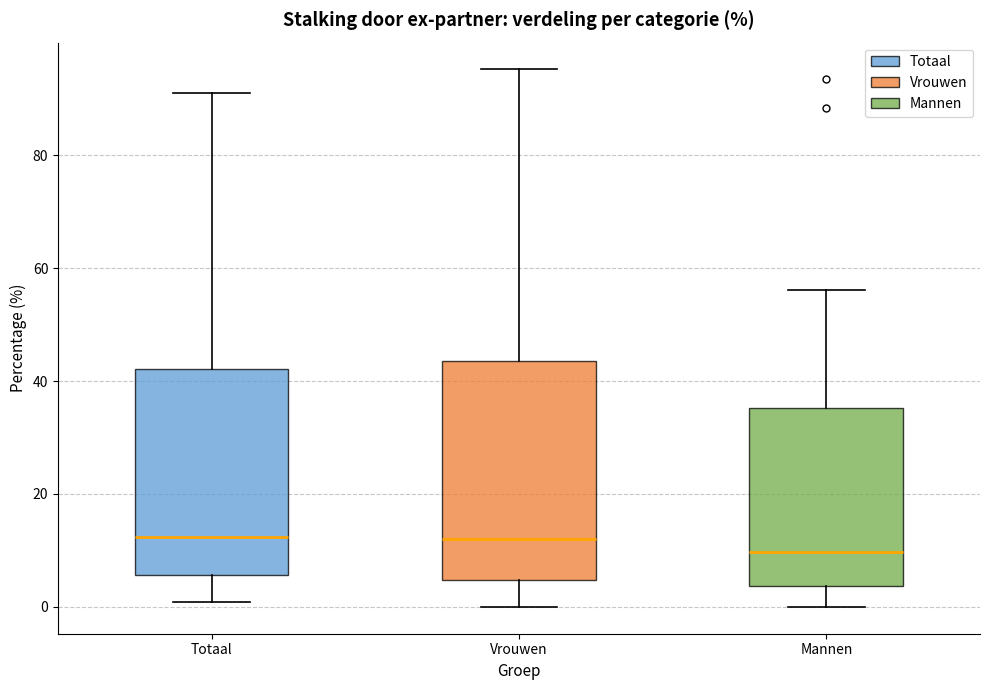

Which box has the lowest median line?

Mannen